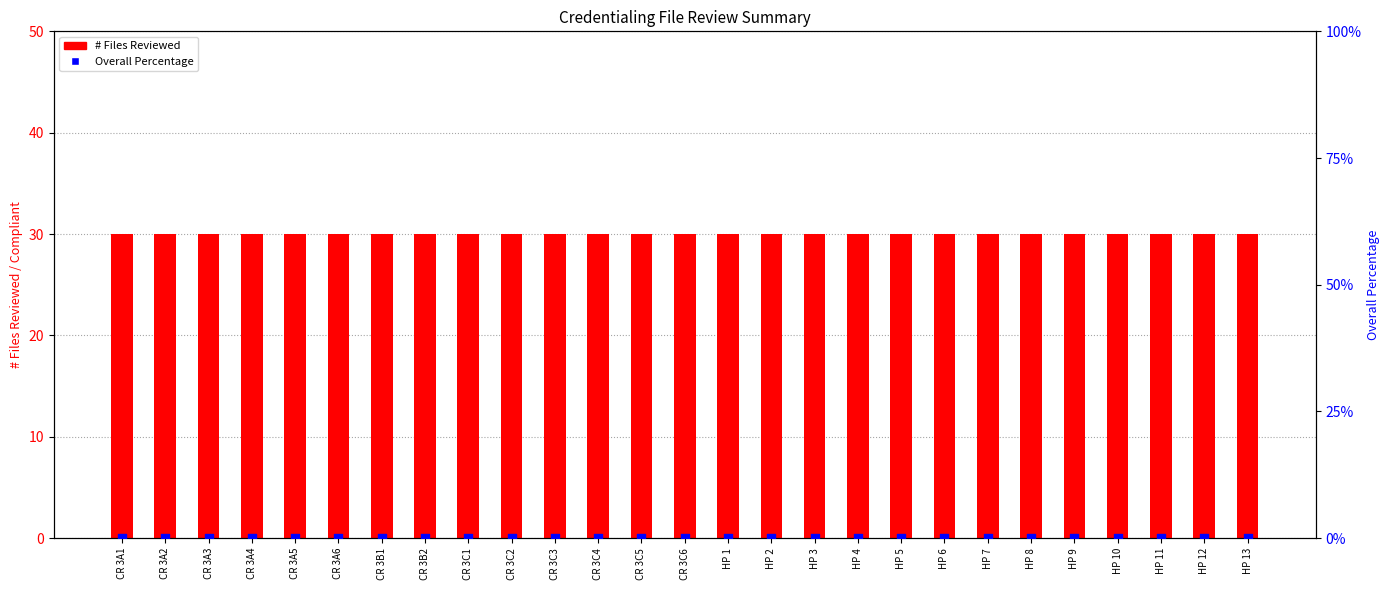

What are all the series names shown in the legend?

# Files Reviewed, Overall Percentage